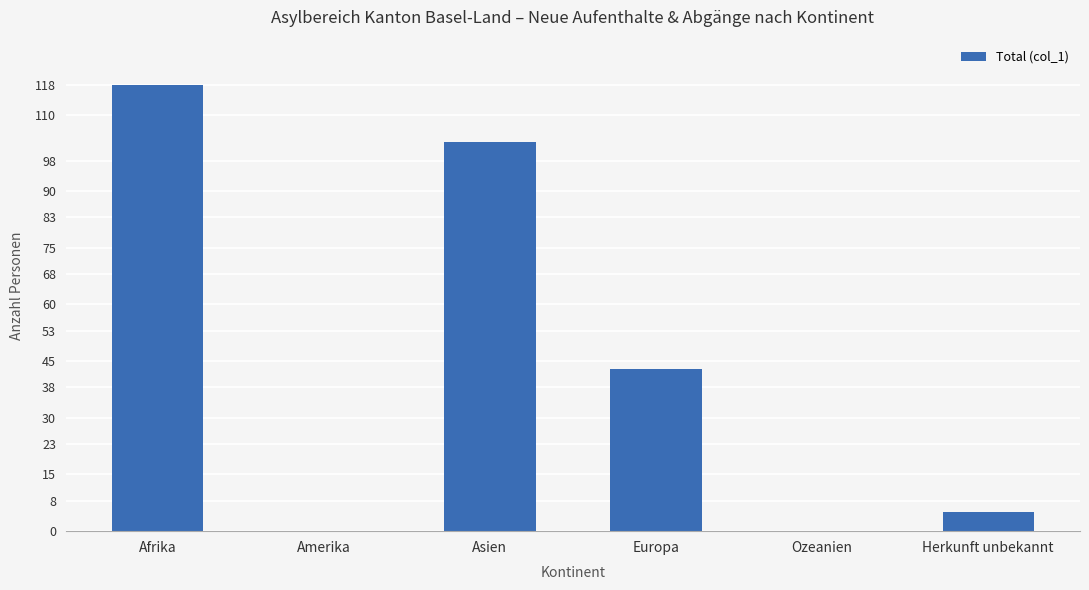

Is it true that the value at Amerika is 0?

True